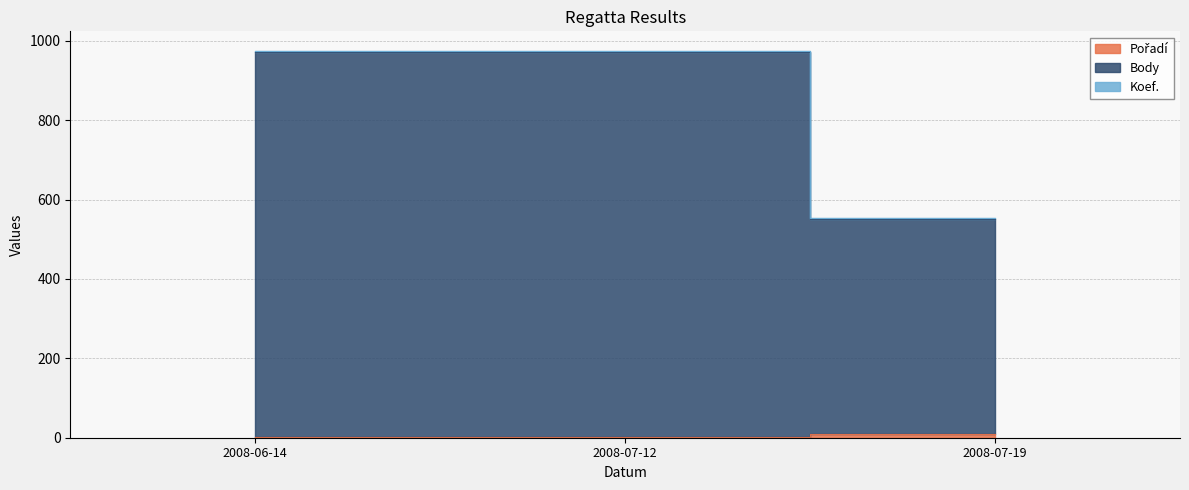

What is the total value across all series at 2008-07-12?

975